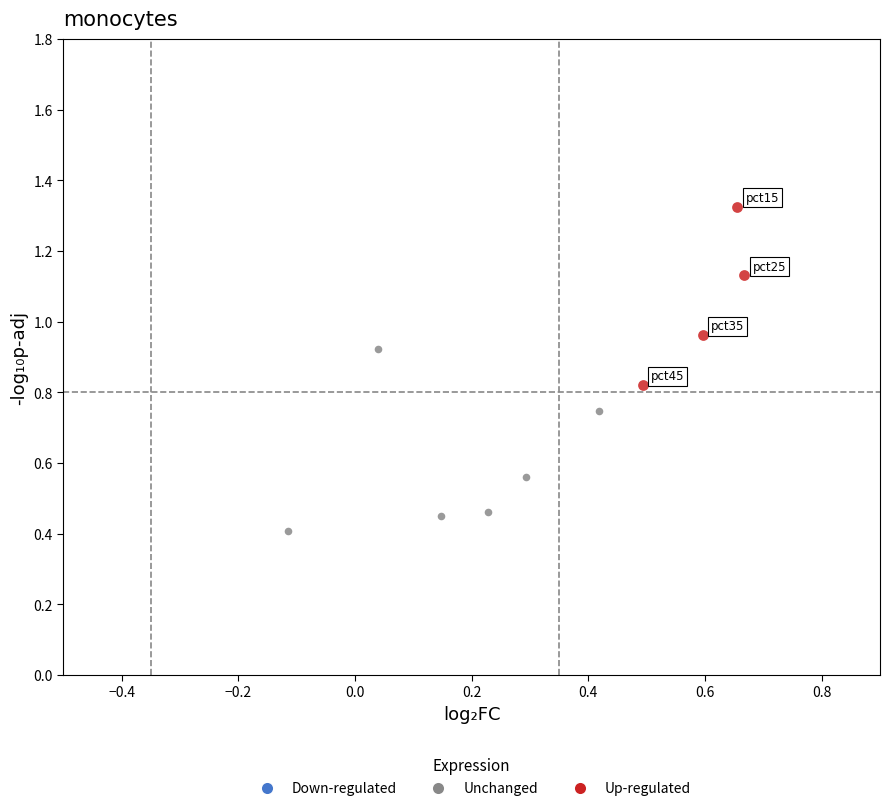

Which series contains the lowest Y value?

Unchanged